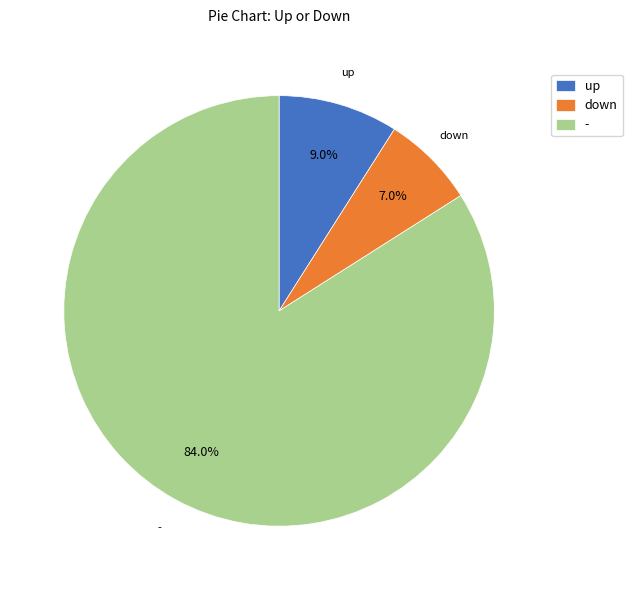

Combined, do down and - account for over 50%?

Yes